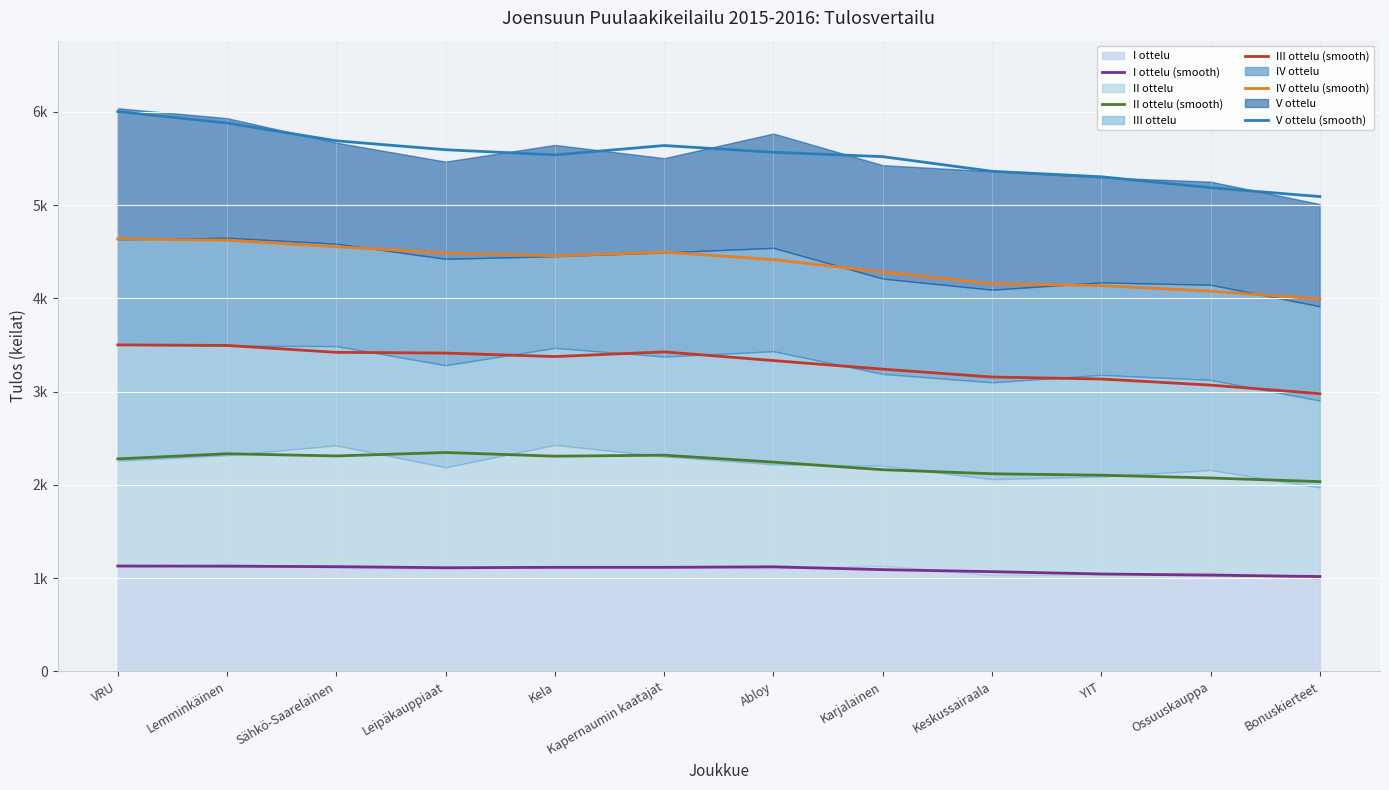

True or false: IV ottelu (smooth) and V ottelu (smooth) cross at least once.

False